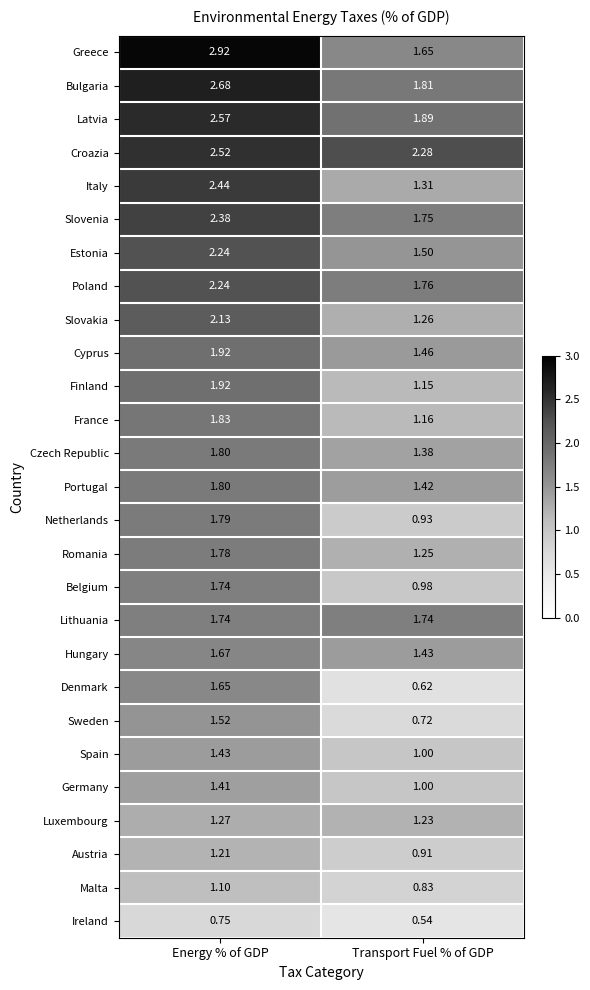

Which label corresponds to the smallest value in the chart?

Transport Fuel % of GDP